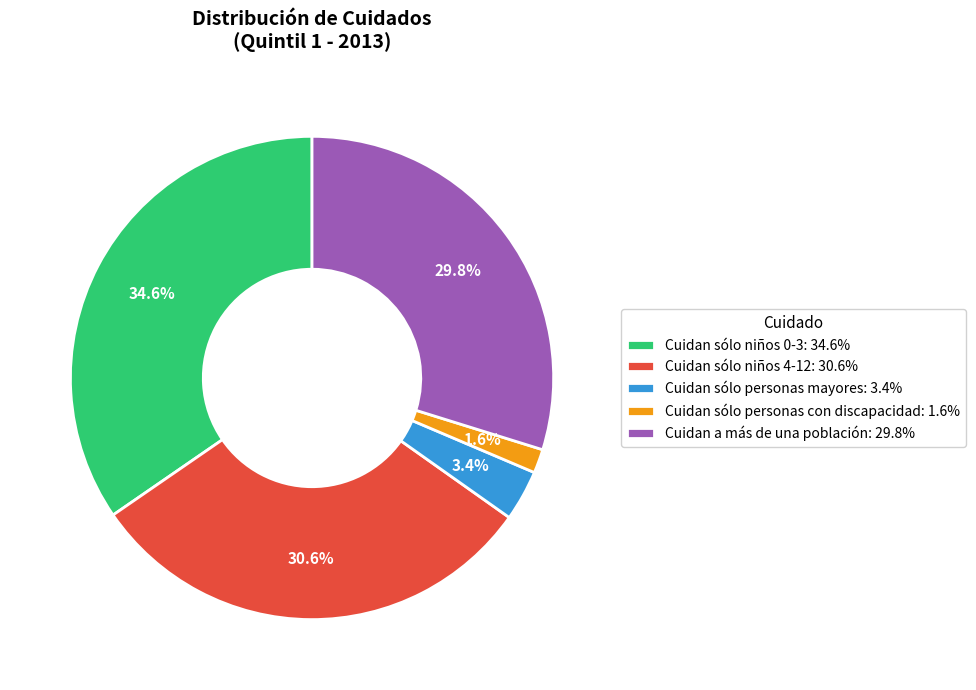

Is the sum of Cuidan sólo niños 0-3 and Cuidan sólo personas mayores greater than half?

No